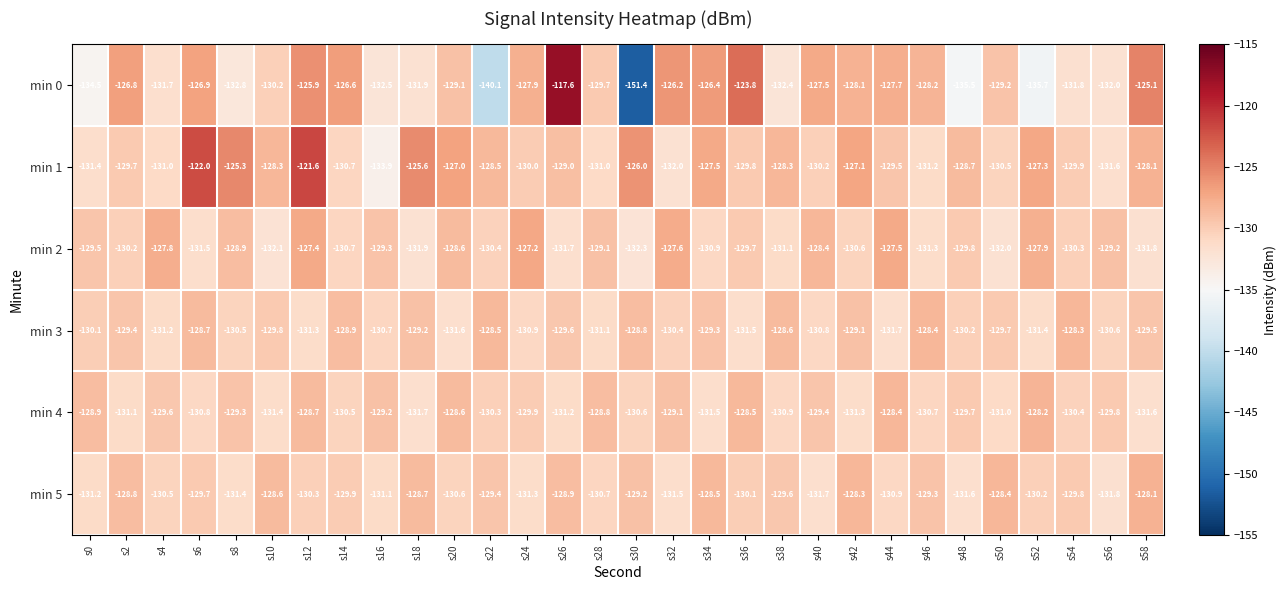

What is the total value across all series at s0?

-785.6